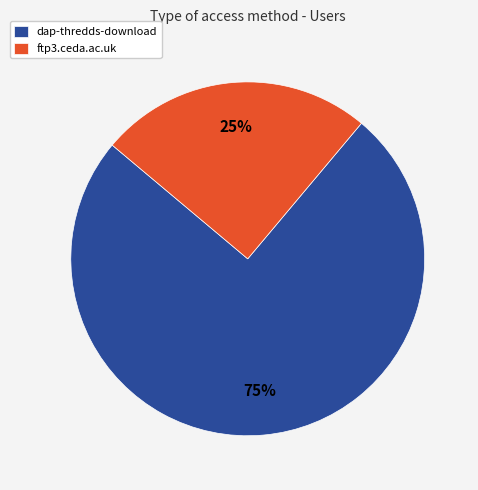

Rank the categories by value from lowest to highest.

ftp3.ceda.ac.uk, dap-thredds-download